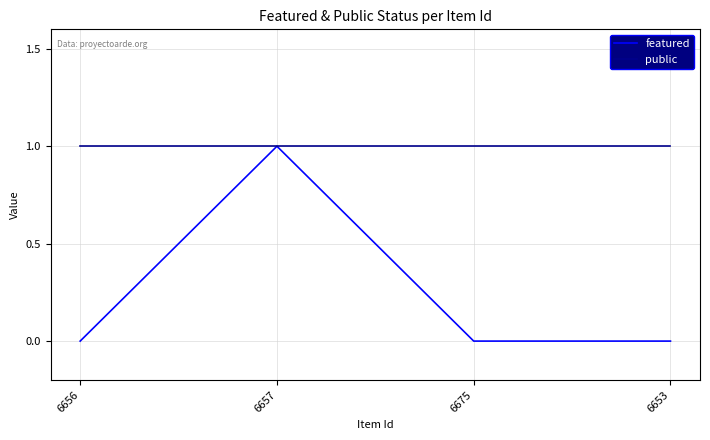

At how many categories does at least one series exceed 0?

4